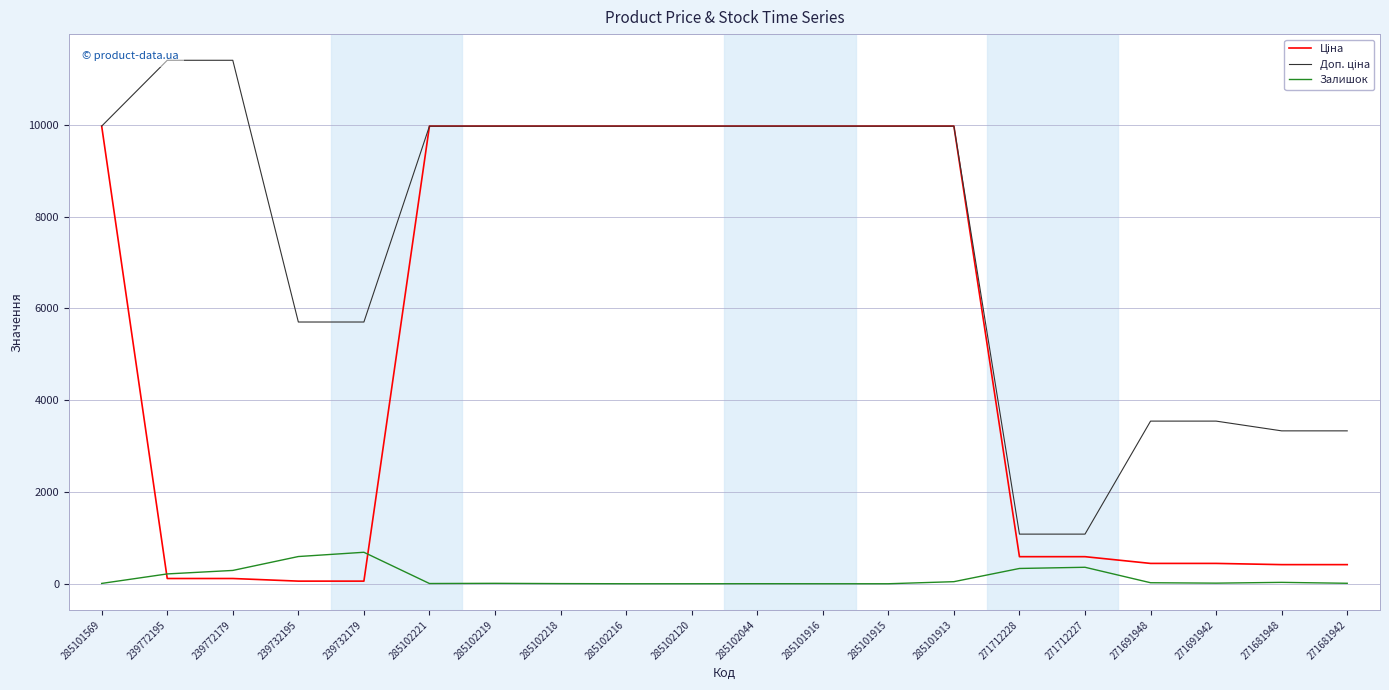

At which label is Ціна closest to 5016?

271712228